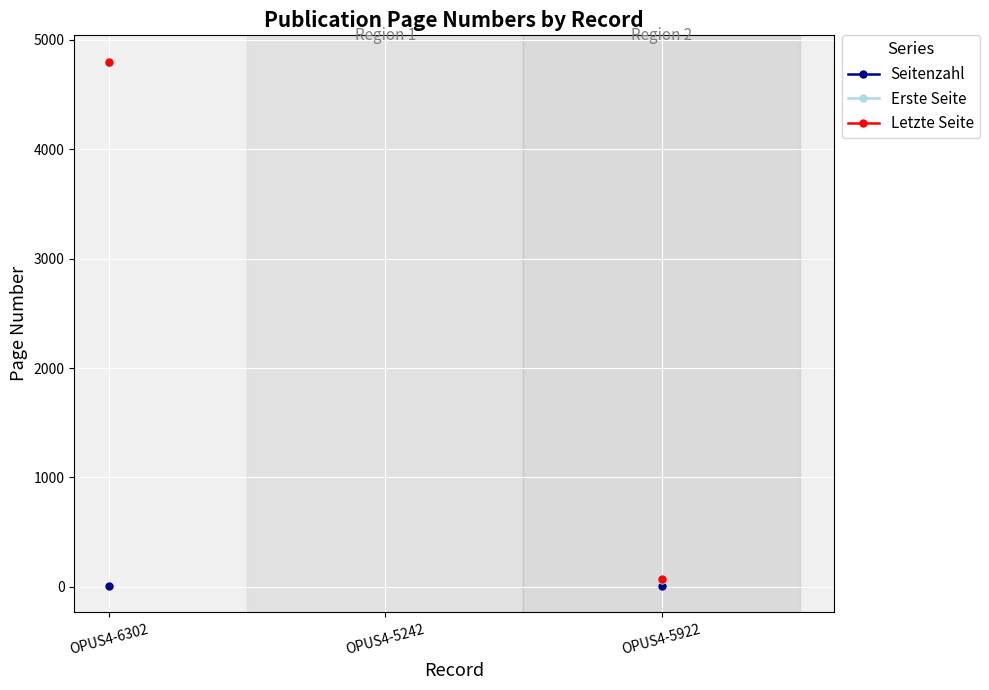

At which category is the sum across all series the highest?

OPUS4-6302